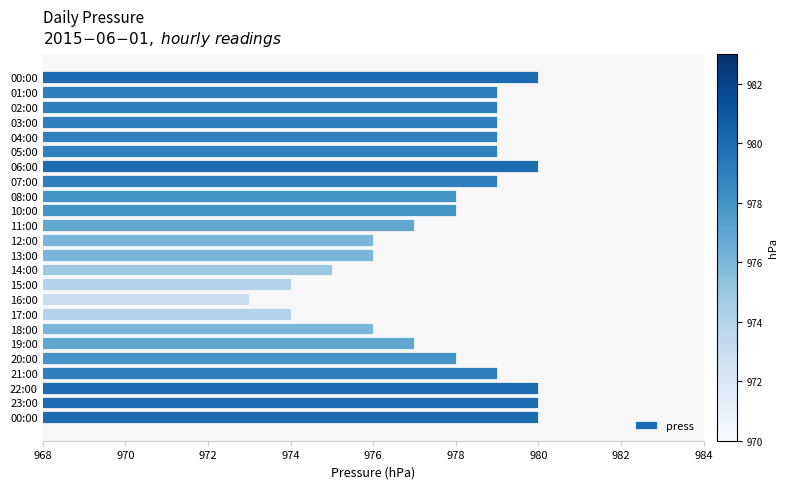

Count the number of data series in this chart.

1